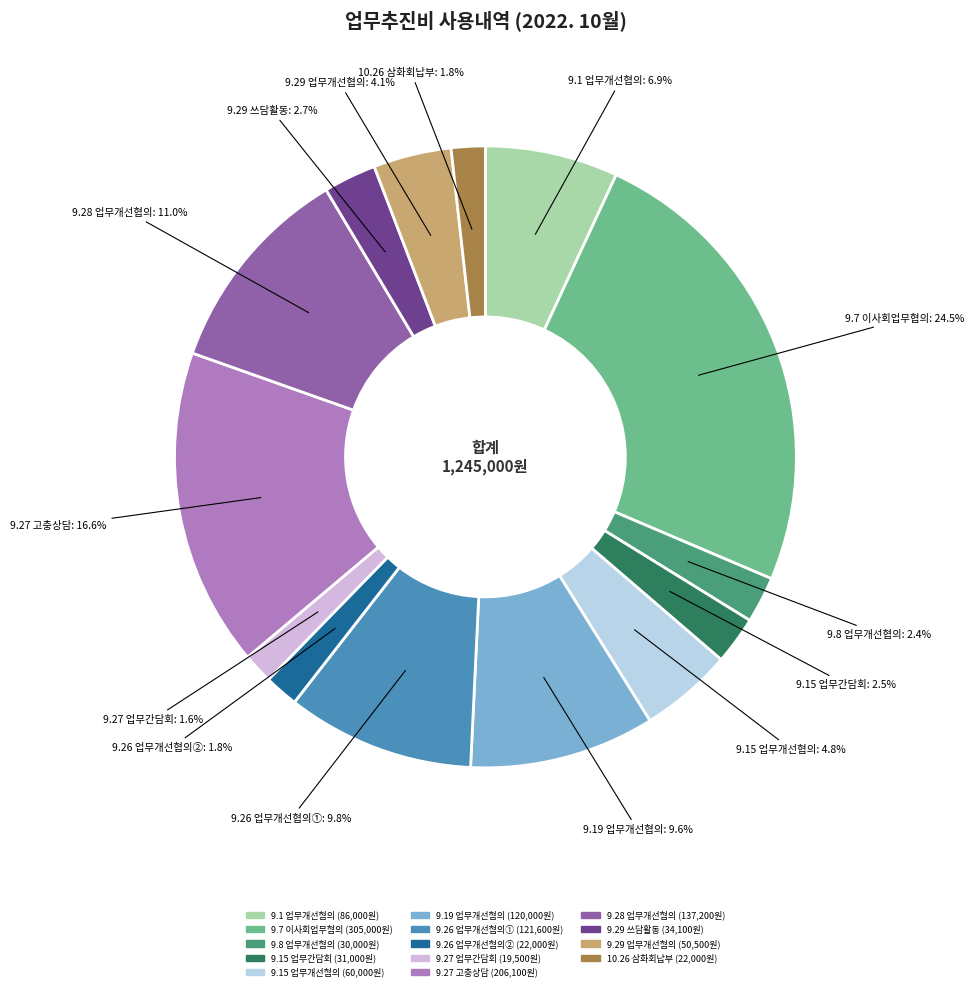

How many segments does this pie chart have?

14